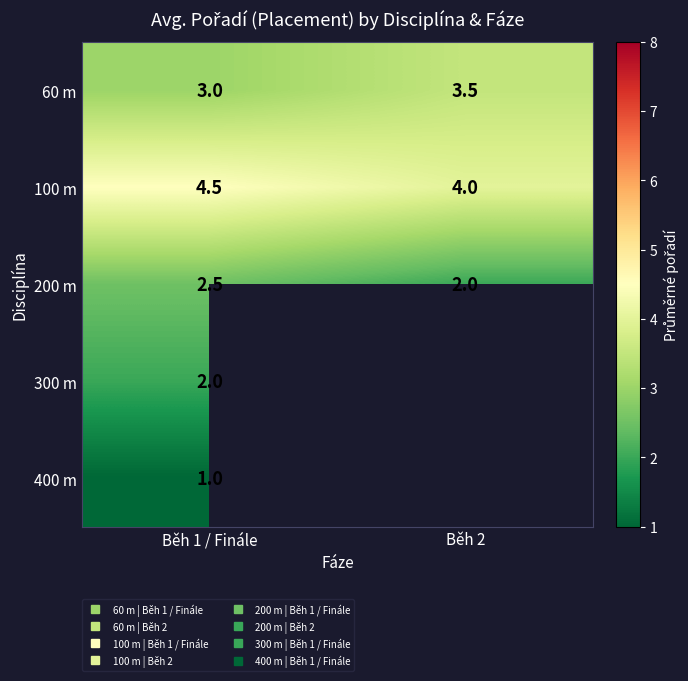

Count the number of data series in this chart.

5